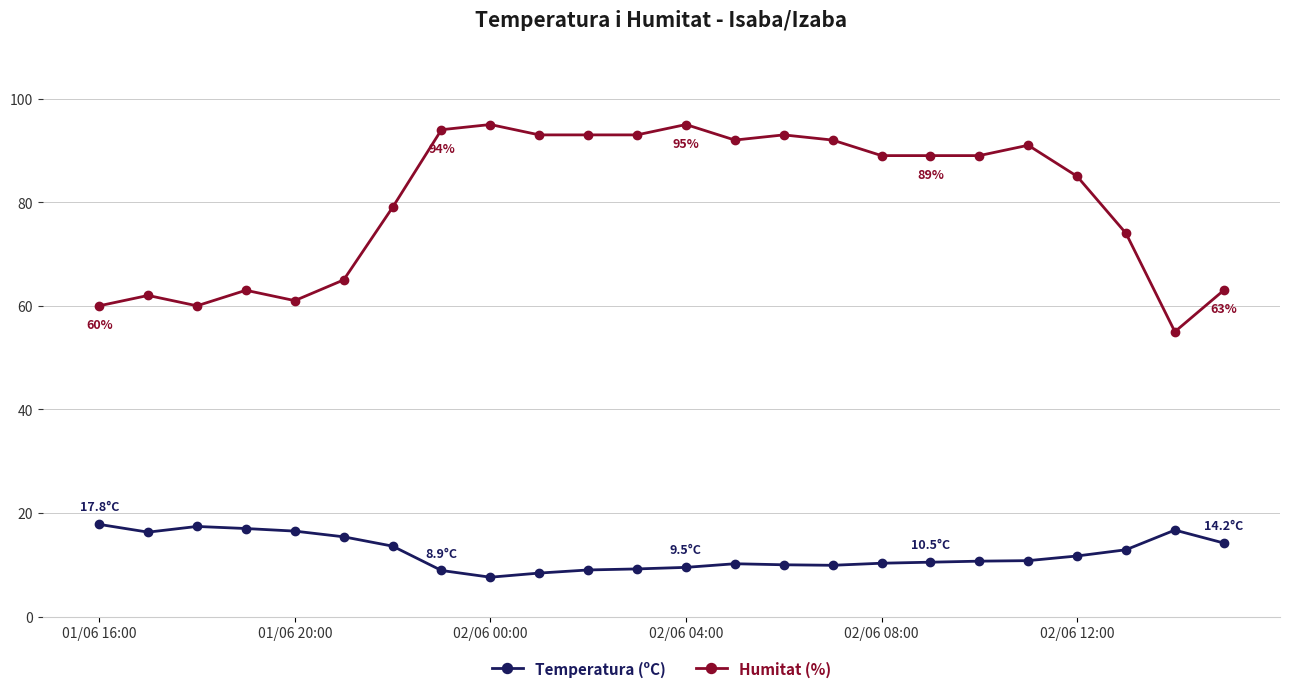

Which series has the widest spread of values?

Humitat (%)